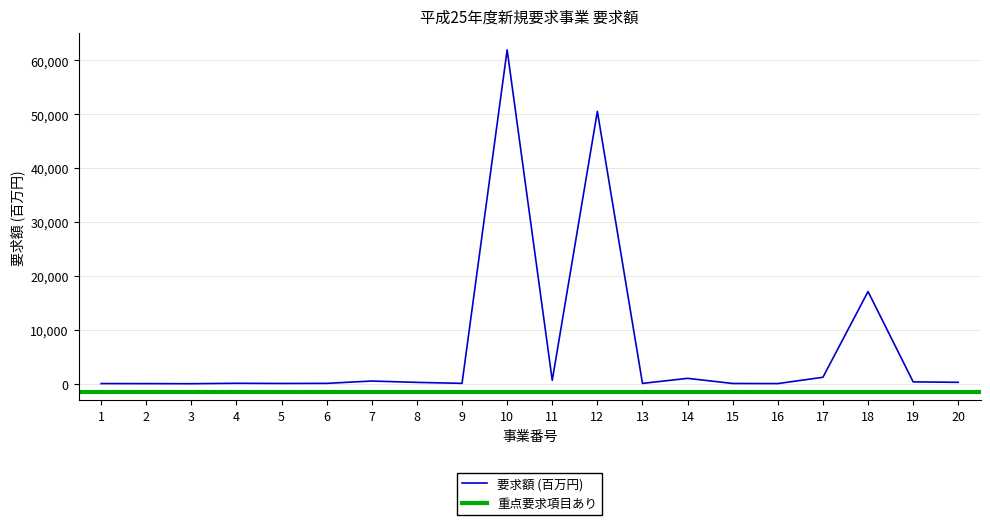

Where does the data first go above 250?

7